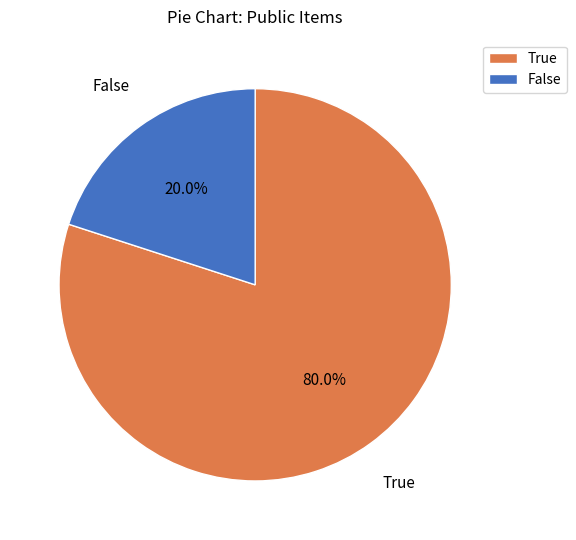

Which slice represents more than half of the pie?

True